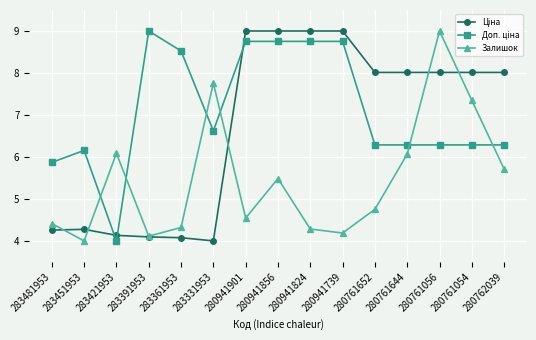

What is the total value across all series at 283451953?

14.4